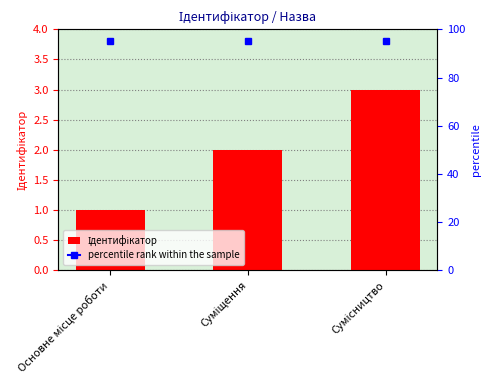

What is the difference between the maximum and second lowest values?

1